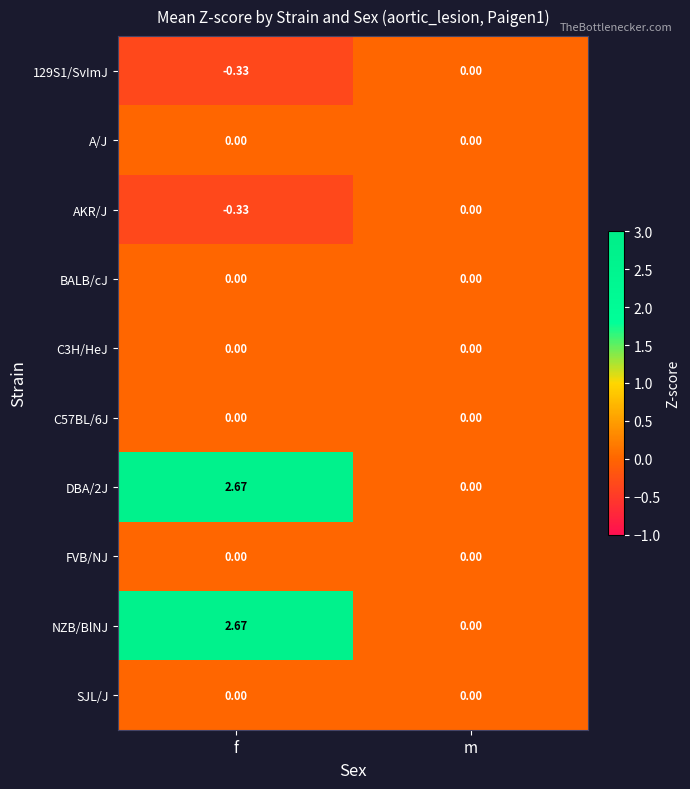

Which category has the highest value across all series?

f